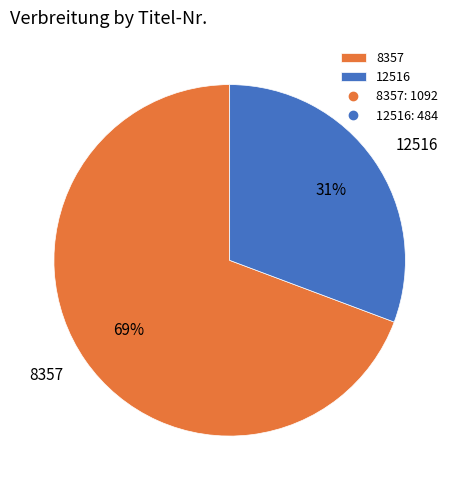

Is there a majority slice in this chart?

Yes